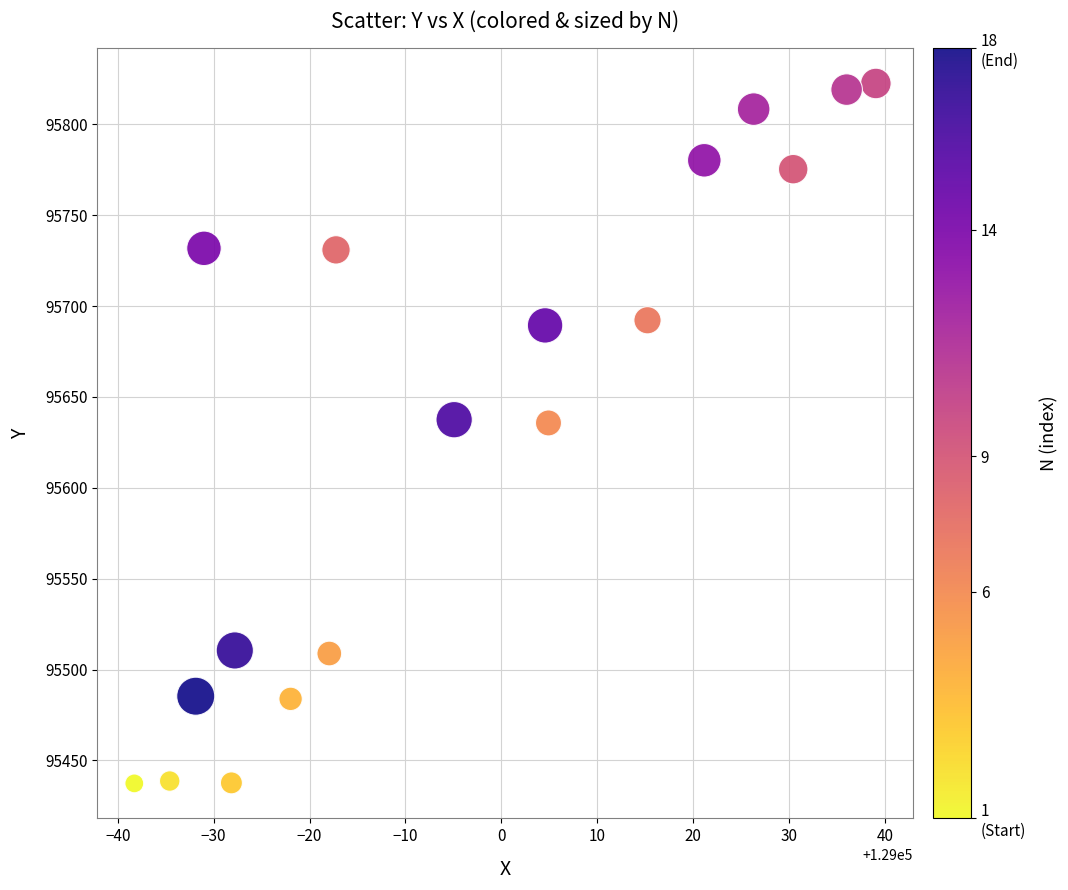

What is the range of X values (max minus min)?

77.3